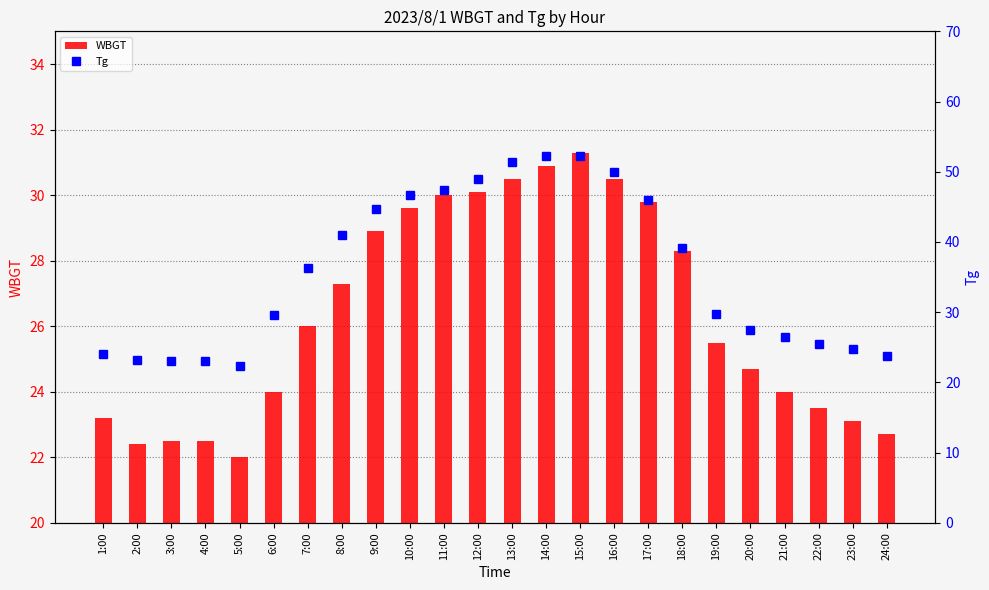

How many series are shown in this chart?

2